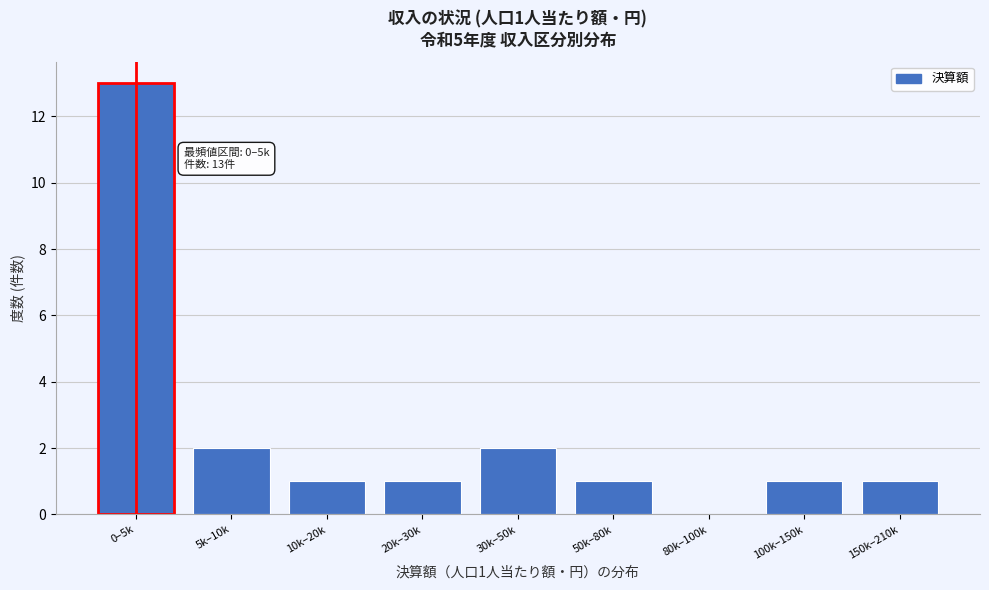

Reading left to right, list all the values displayed in this chart.

0–5k=13	5k–10k=2	10k–20k=1	20k–30k=1	30k–50k=2	50k–80k=1	80k–100k=0	100k–150k=1	150k–210k=1